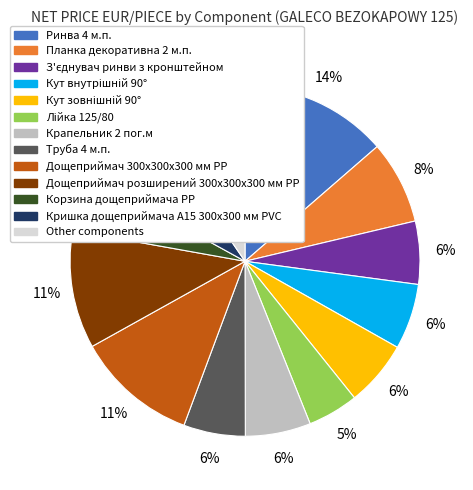

To the nearest percent, what is the difference between the largest and smallest slice percentages?

9%